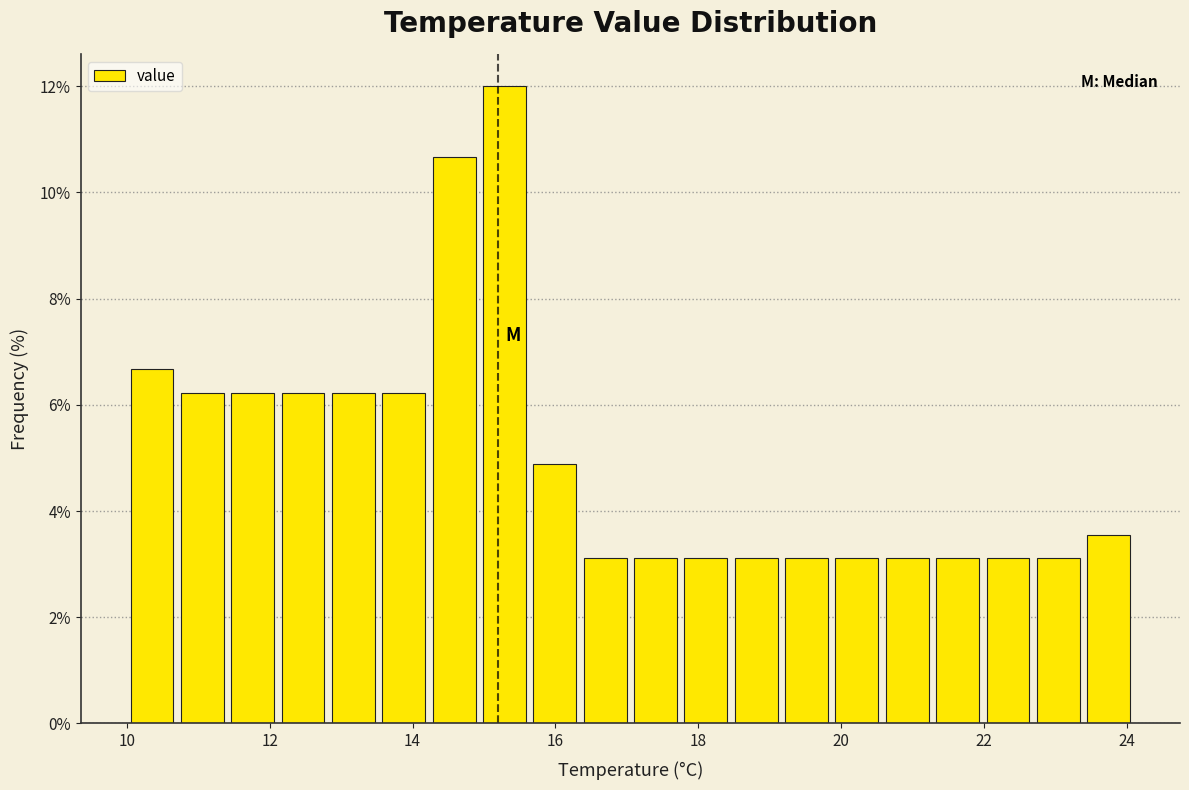

Around what value on the x-axis is the tallest bar? Give the approximate position of its centre, as read against the axis.

15.2